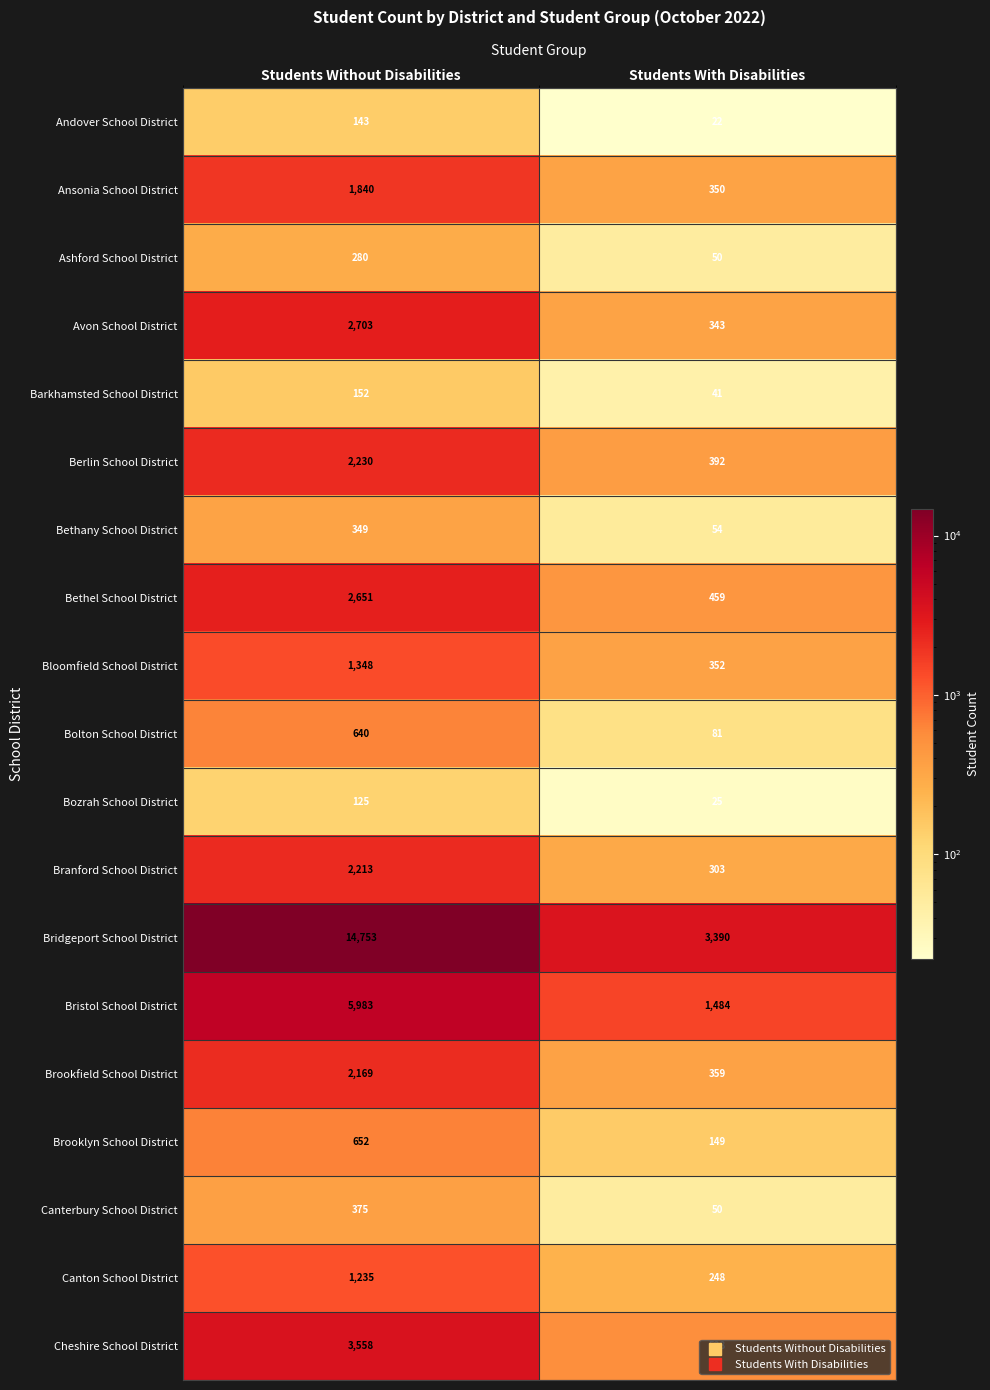

Which series has the largest range (max minus min)?

Bridgeport School District